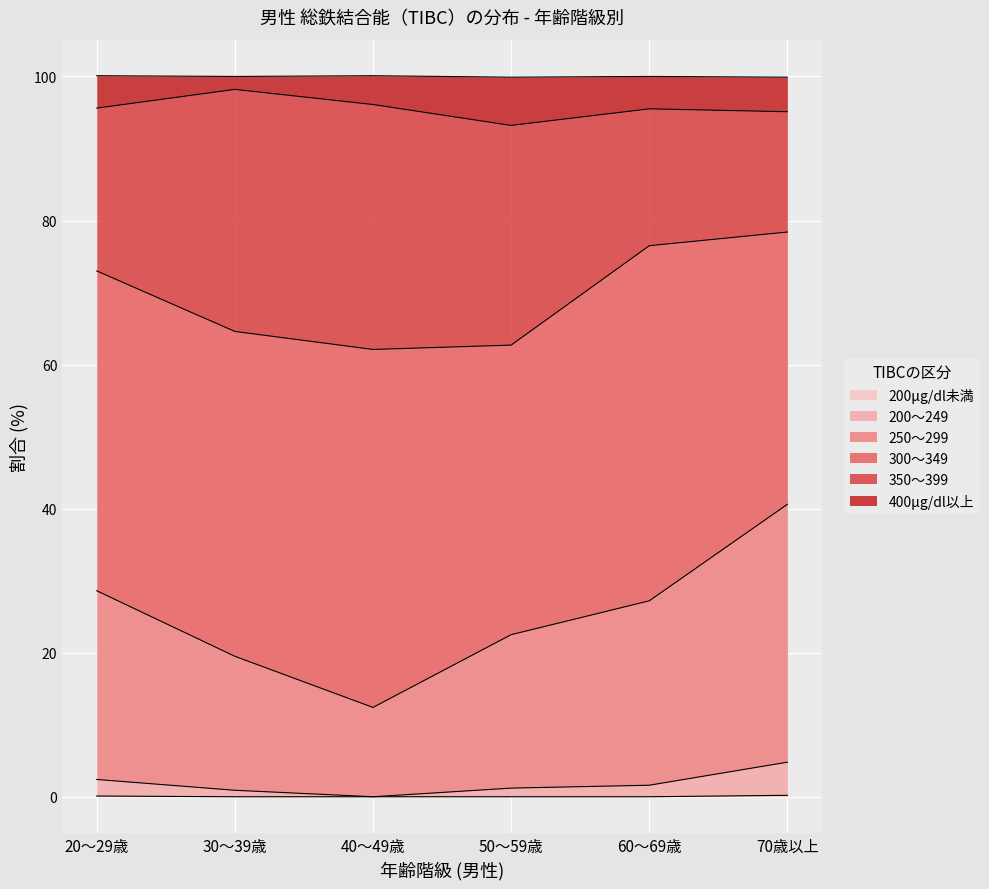

True or false: 200μg/dl未満 and 200～249 intersect in this chart.

False